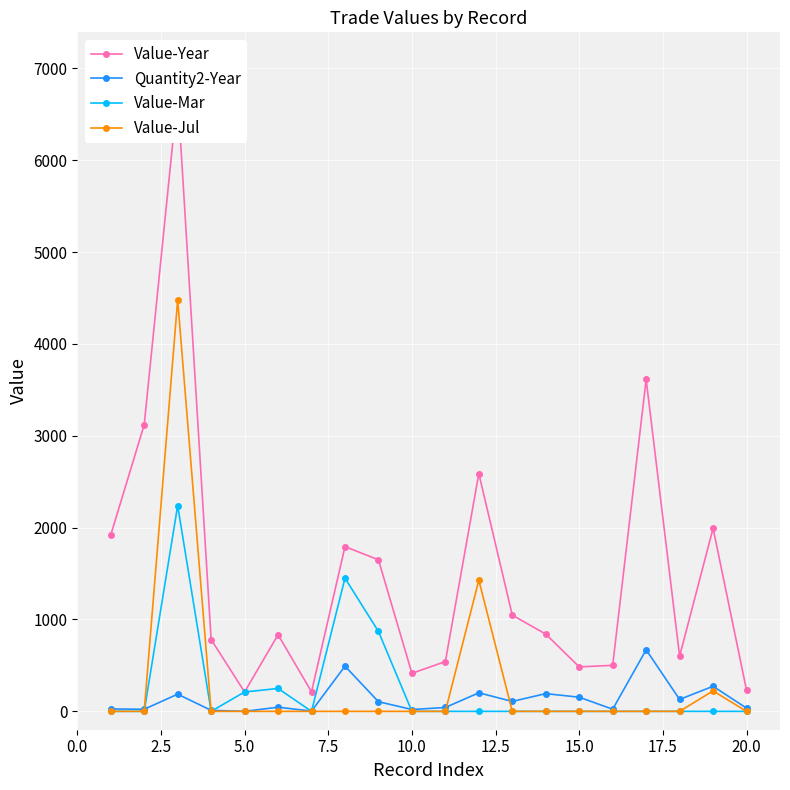

How many distinct data groups are displayed?

4